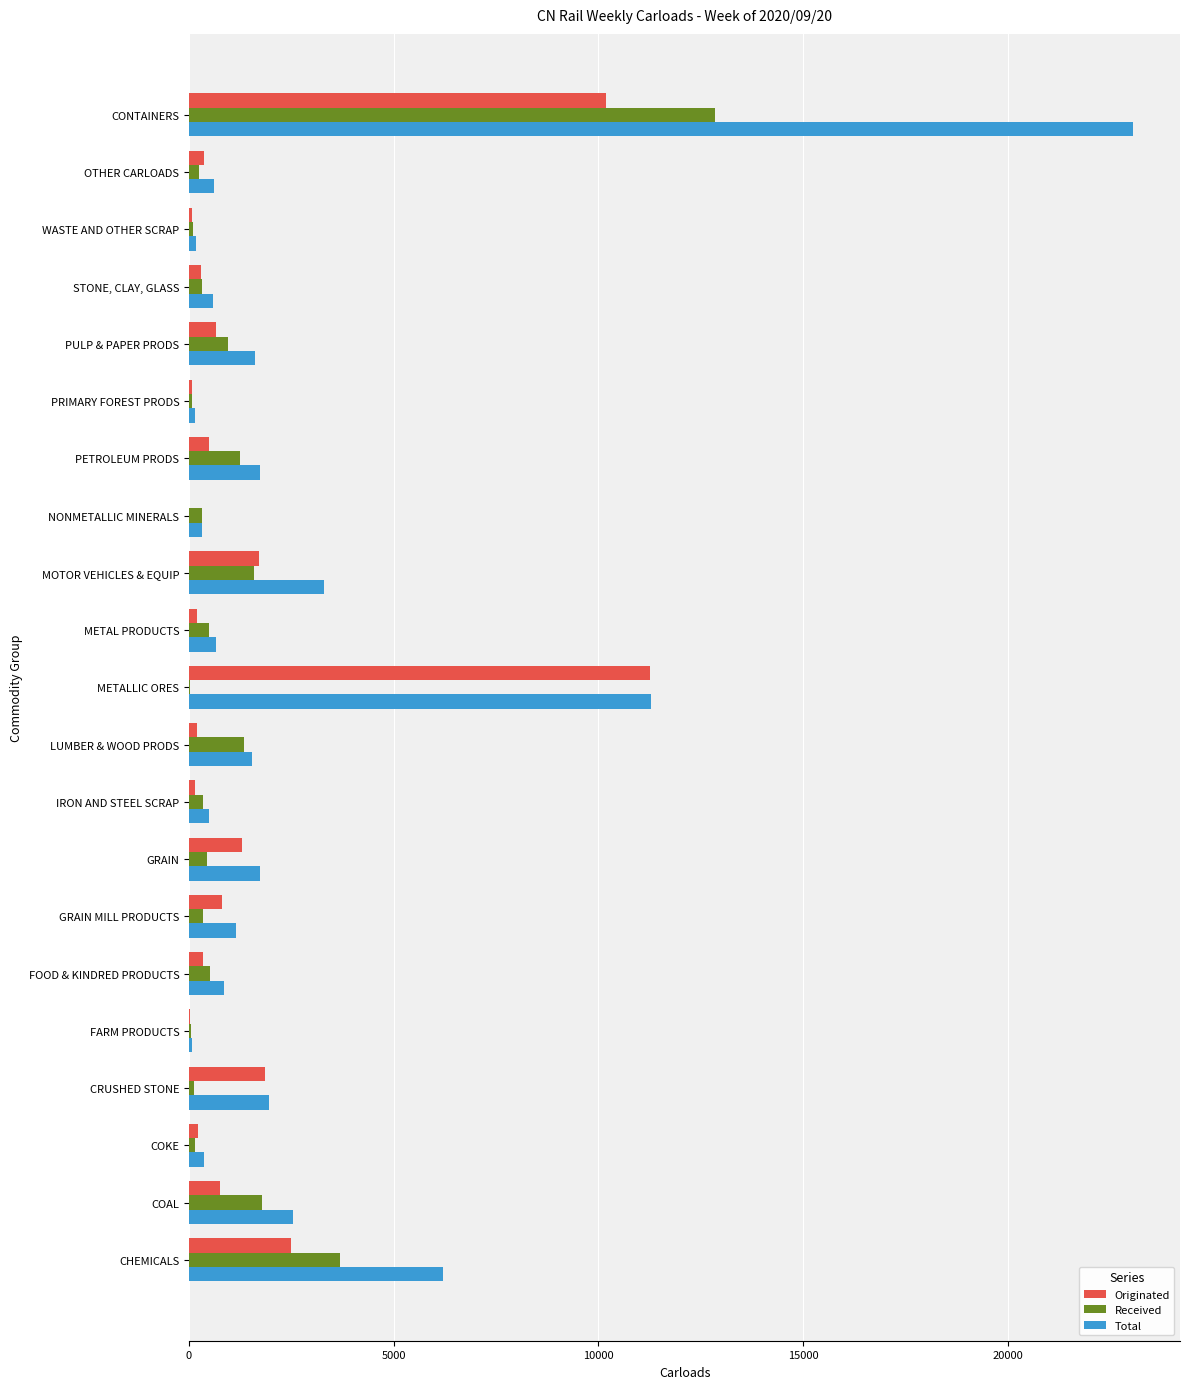

The Originated series shows 2148 at GRAIN. True or false?

False